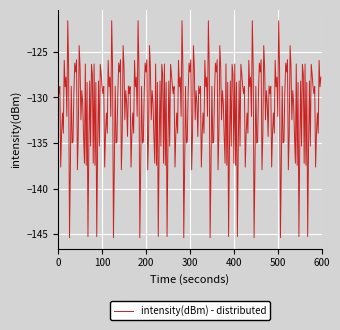

What is the difference between the maximum and minimum values?

23.8